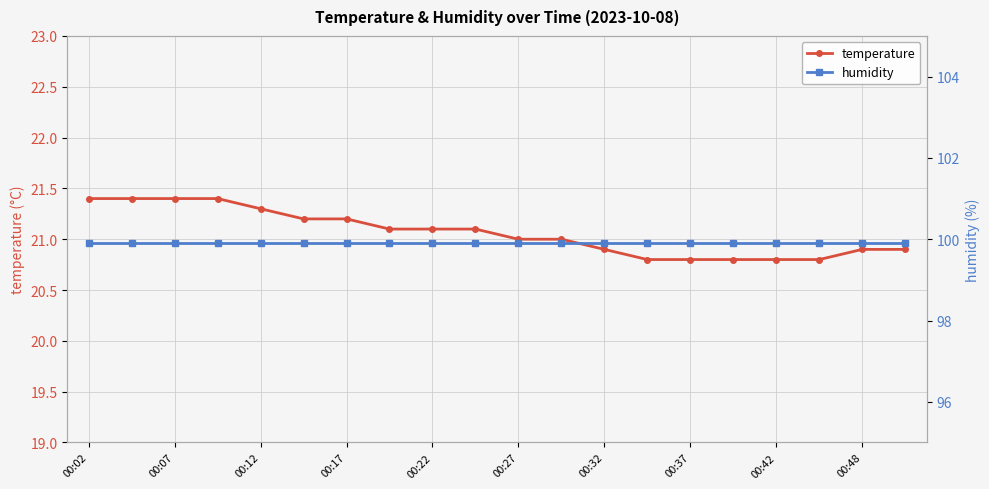

True or false: temperature has a value of 28.0 at 00:37.

False